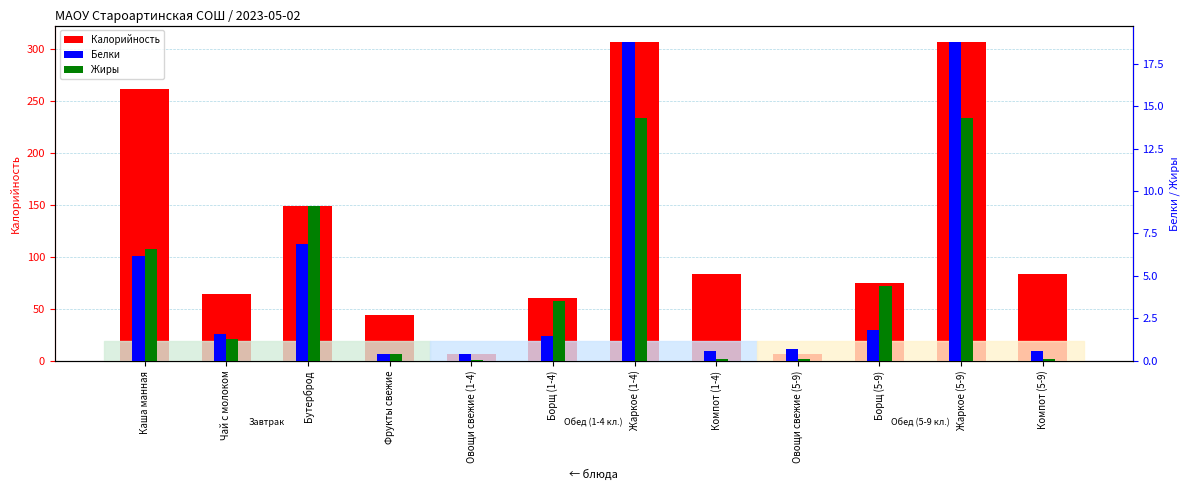

What is the difference between the maximum and second lowest values in the Жиры series?

14.2